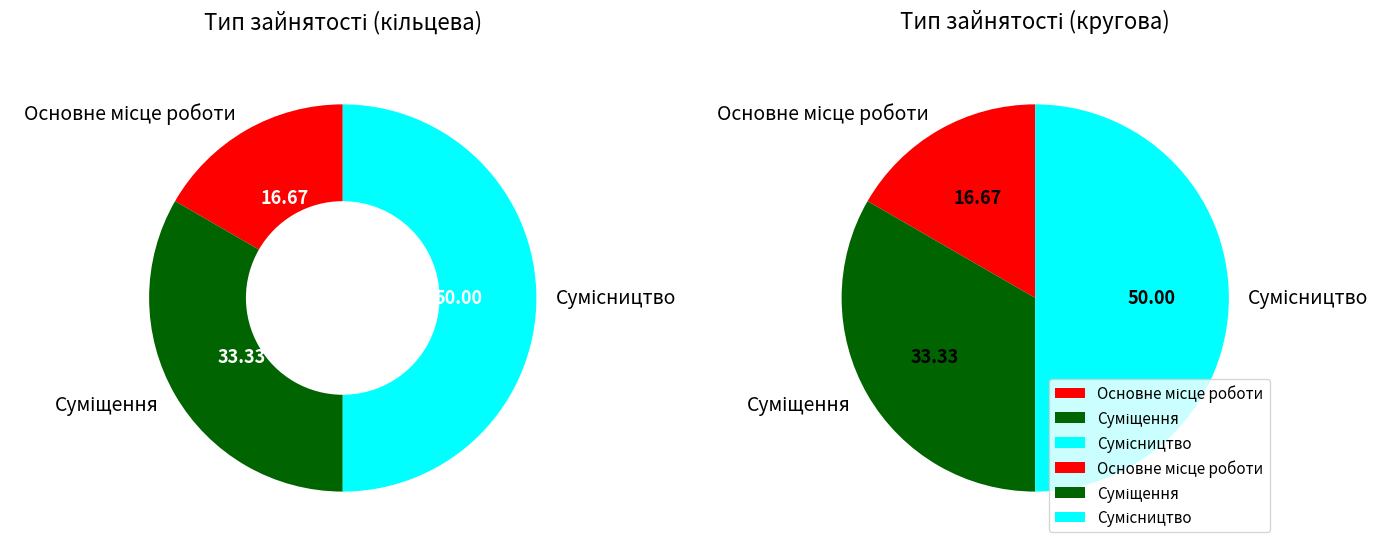

To the nearest percent, what is the difference between the largest and smallest slice percentages?

33%